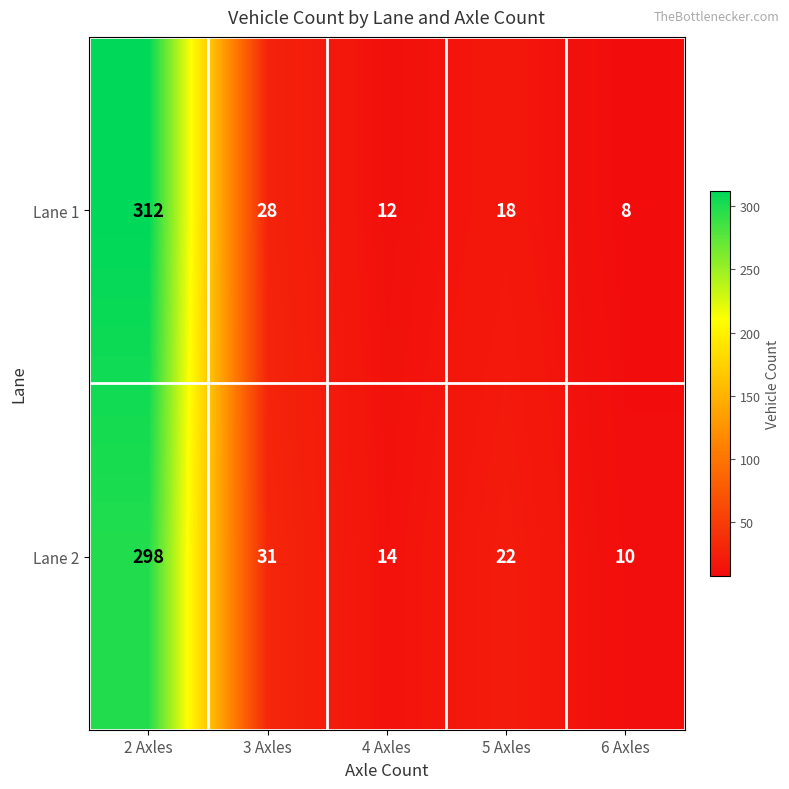

Reading left to right, transcribe all the data shown in this chart.

Lane 1: 312	28	12	18	8
Lane 2: 298	31	14	22	10